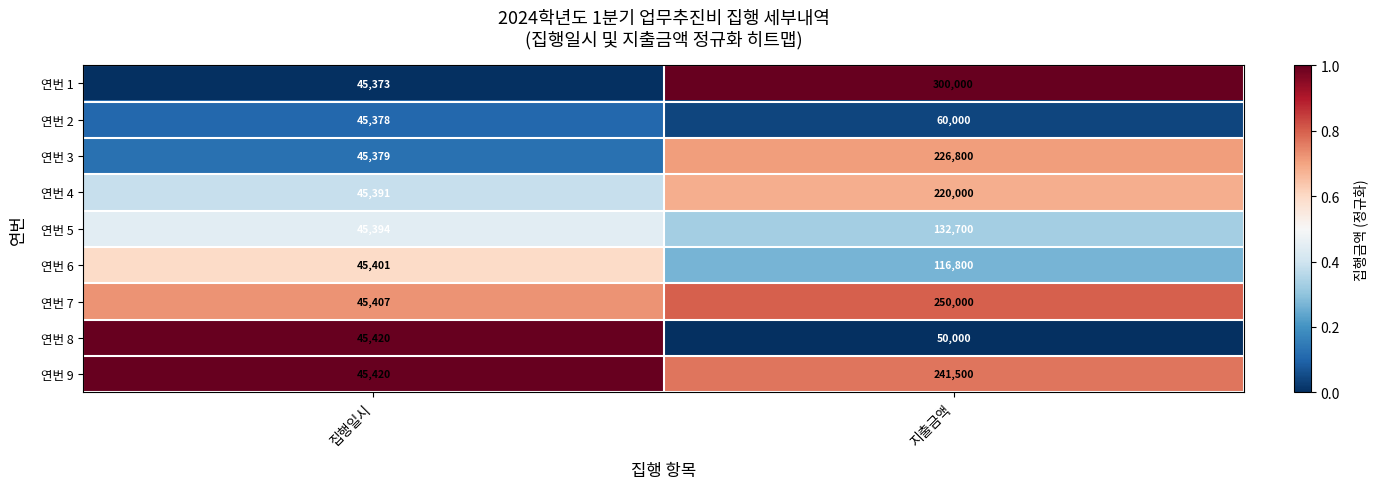

Reading right to left, extract all data points from this chart.

연번 1: 지출금액=300000	집행일시=45373
연번 2: 지출금액=60000	집행일시=45378
연번 3: 지출금액=226800	집행일시=45379
연번 4: 지출금액=220000	집행일시=45391
연번 5: 지출금액=132700	집행일시=45394
연번 6: 지출금액=116800	집행일시=45401
연번 7: 지출금액=250000	집행일시=45407
연번 8: 지출금액=50000	집행일시=45420
연번 9: 지출금액=241500	집행일시=45420